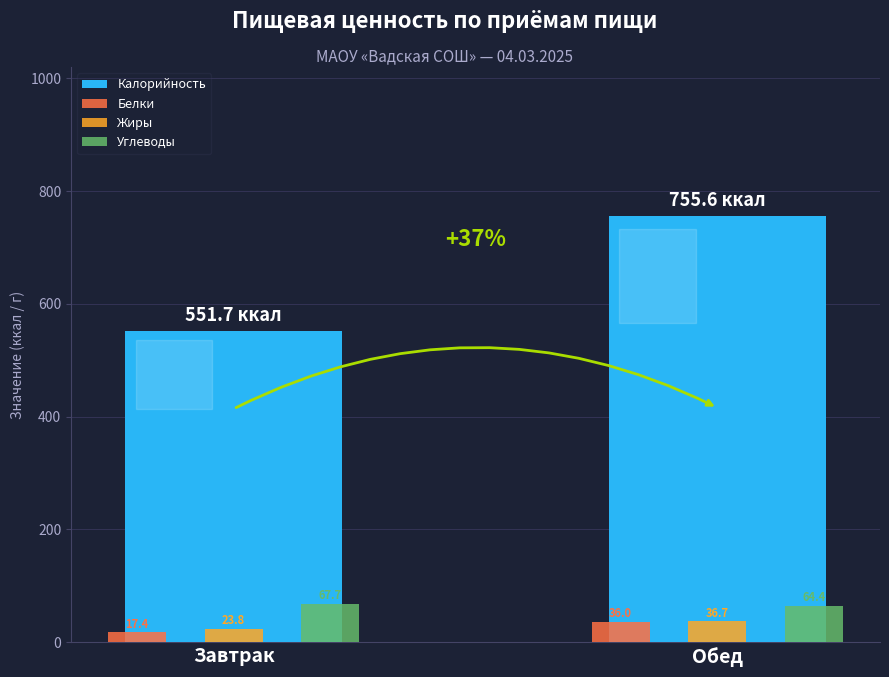

What value does the Белки series have at Обед?

36.0